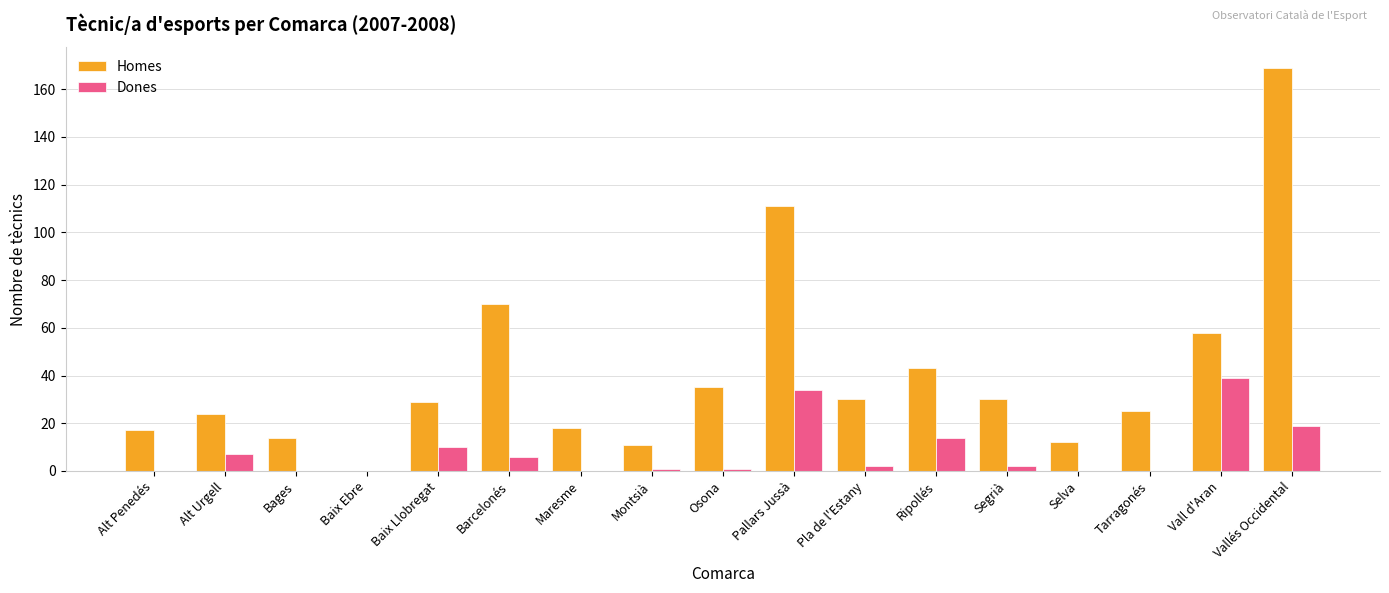

What is the spread (max minus min) of values at Alt Urgell?

17